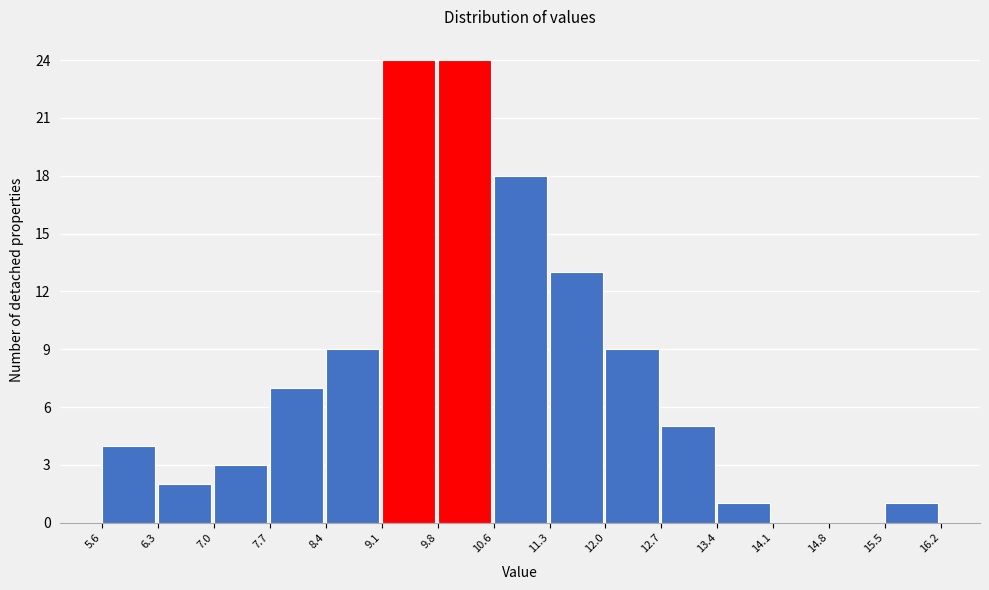

Reading left to right, transcribe this chart: for each bar, give the range it covers on the x-axis and its height. The values are not printed on the chart, so give them approximately, as read against the axis.

5.6 to 6.3: 4
6.3 to 7.0: 2
7.0 to 7.7: 3
7.7 to 8.4: 7
8.4 to 9.1: 9
9.1 to 9.8: 24
9.8 to 10.6: 24
10.6 to 11.3: 18
11.3 to 12.0: 13
12.0 to 12.7: 9
12.7 to 13.4: 5
13.4 to 14.1: 1
14.1 to 14.8: 0
14.8 to 15.5: 0
15.5 to 16.2: 1